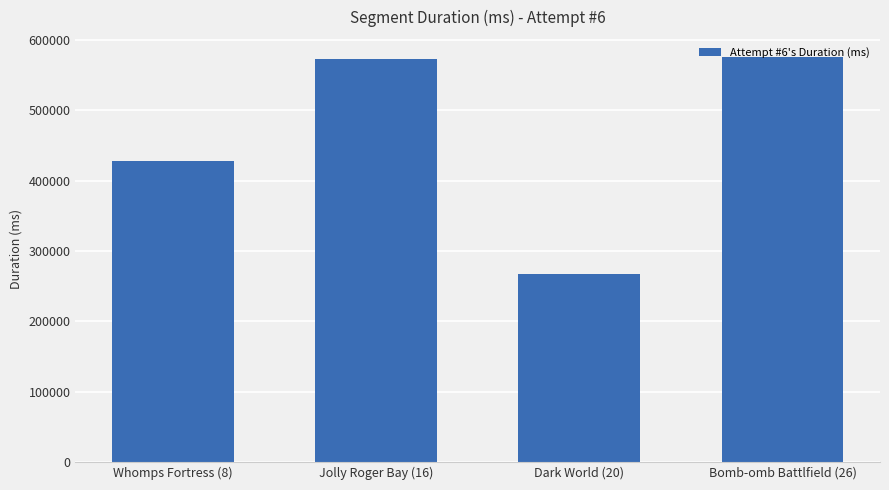

Which label corresponds to the smallest value in the chart?

Dark World (20)